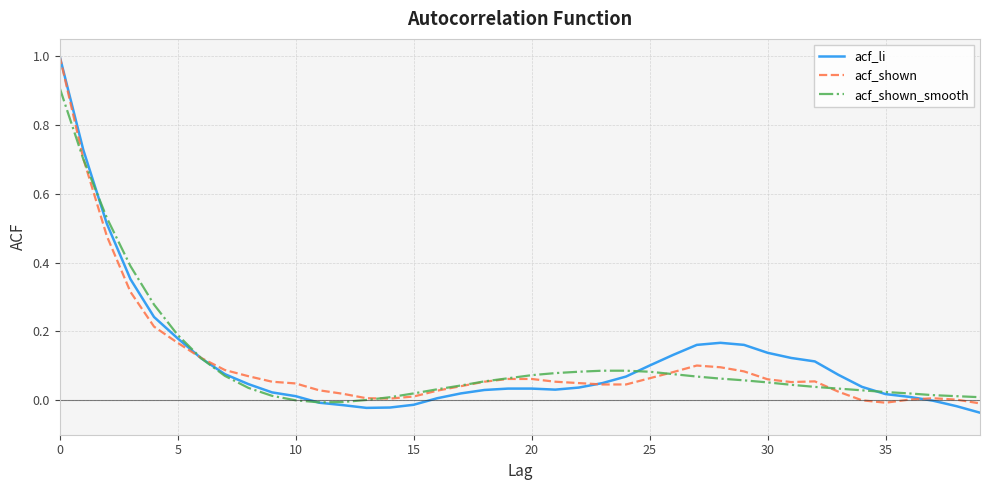

What is the maximum value shown in the chart?

1.0